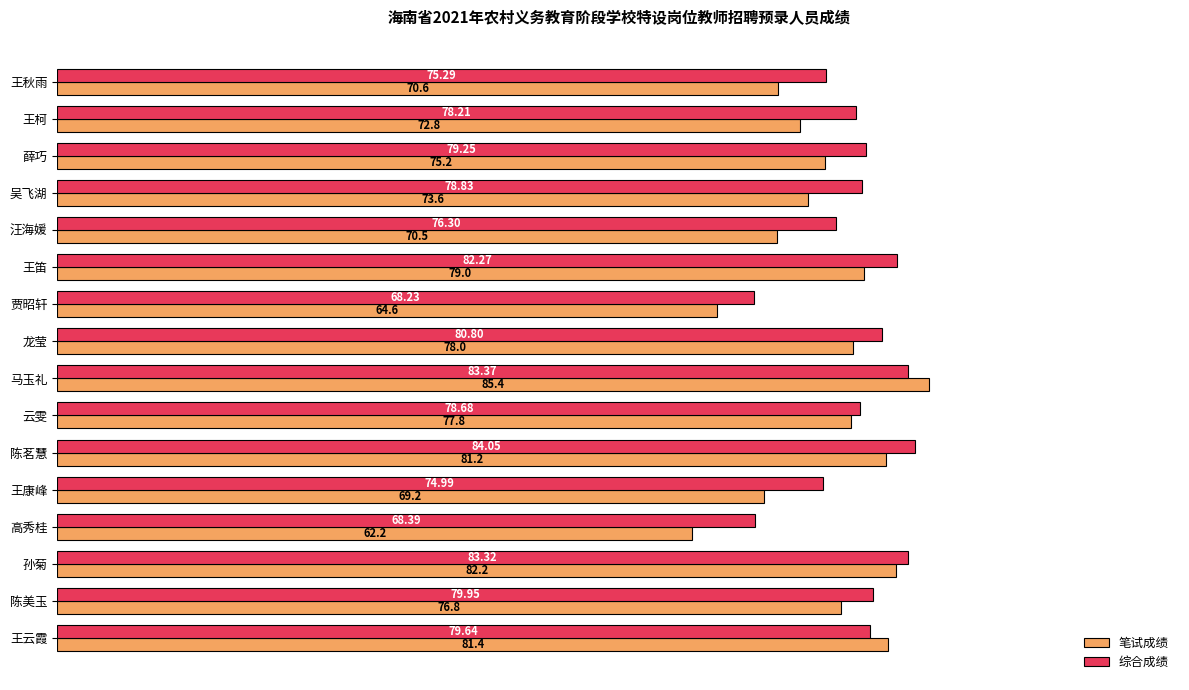

What is the sum of all 综合成绩 values?

1251.6